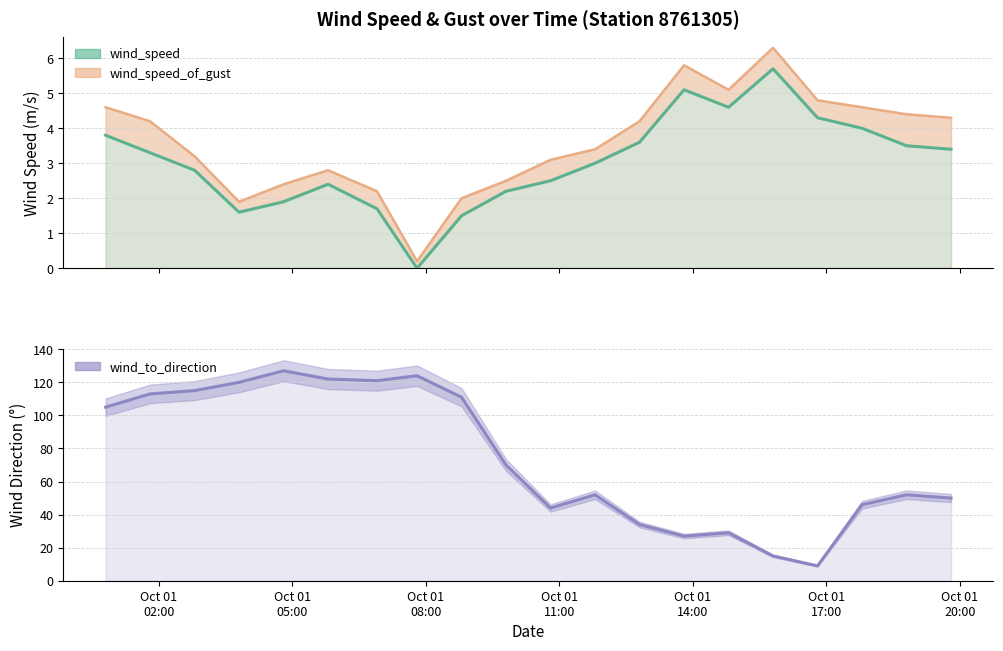

Which series has the widest spread of values?

wind_to_direction